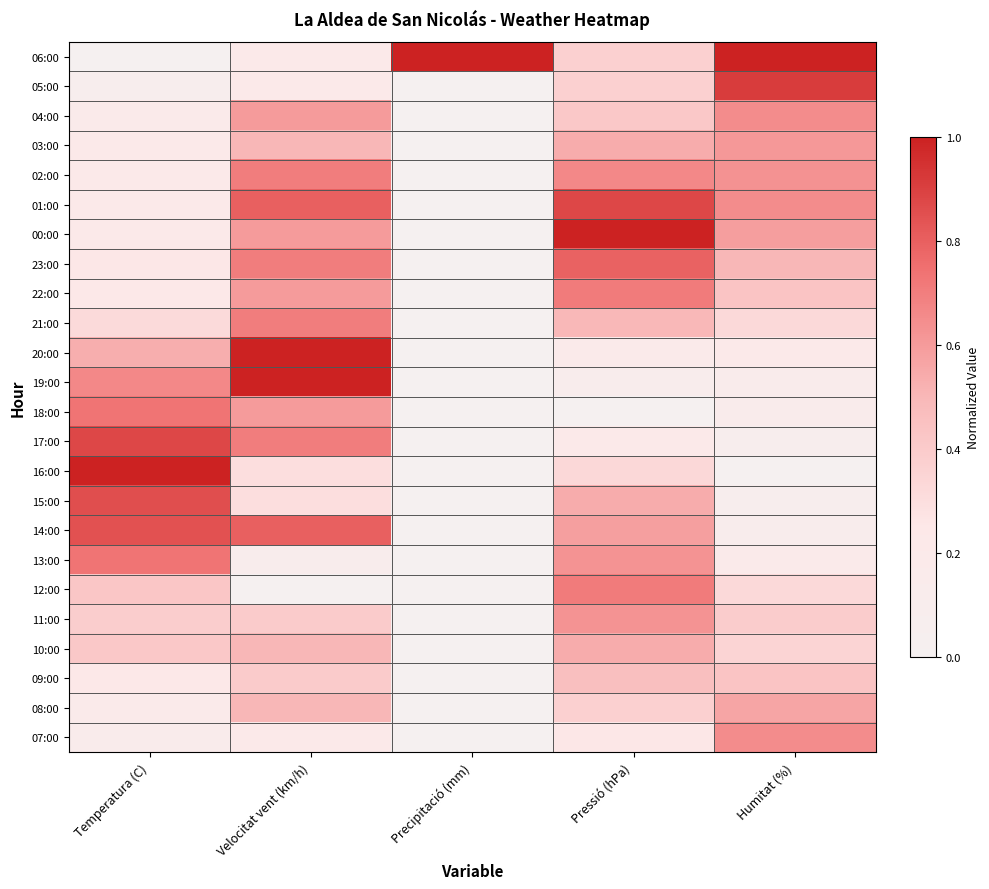

Count the number of categories in the chart.

5